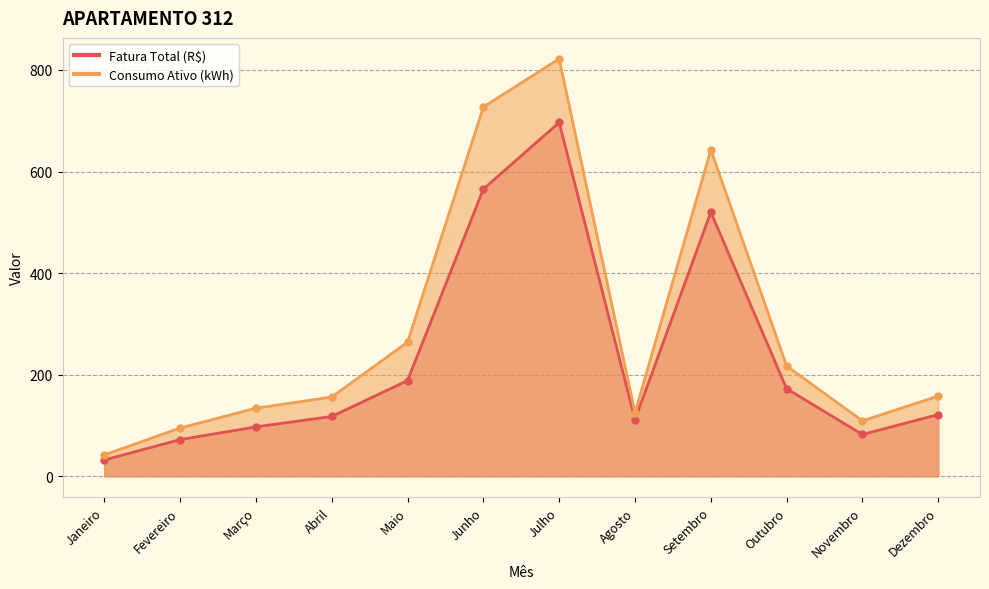

Where does the Fatura Total (R$) series first go above 121?

Maio